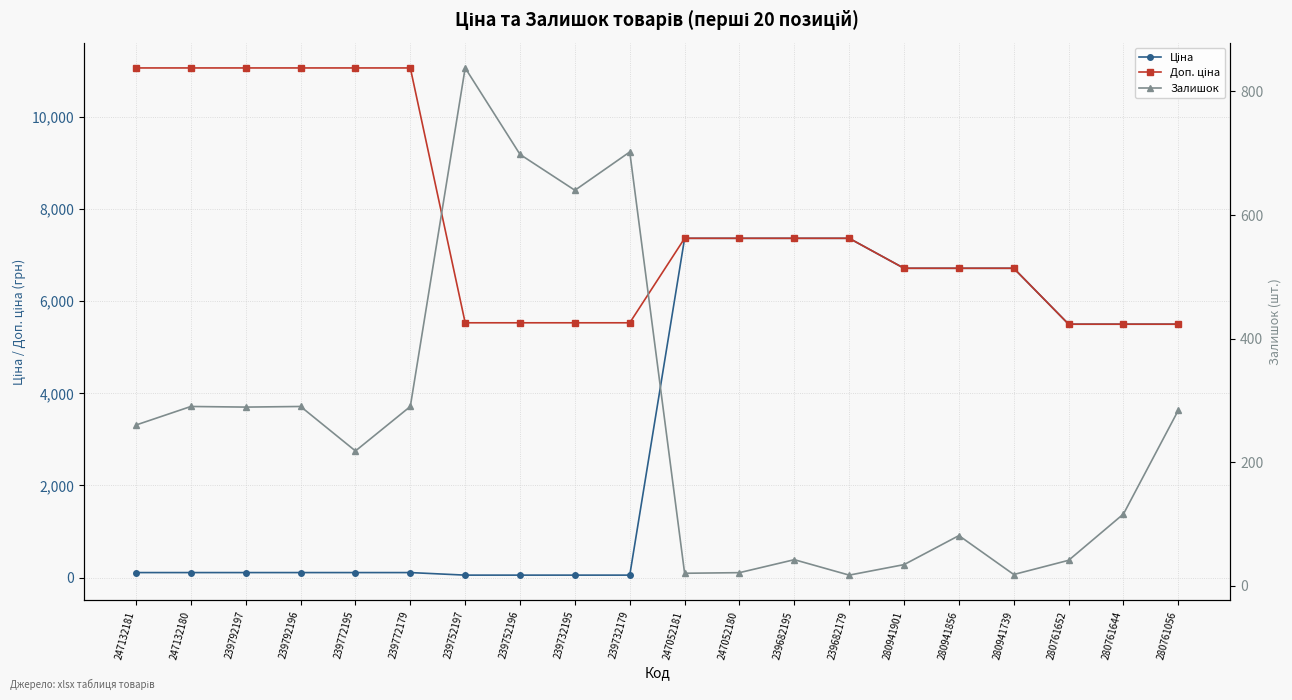

What is the spread (max minus min) of values at 239792196?

10944.5